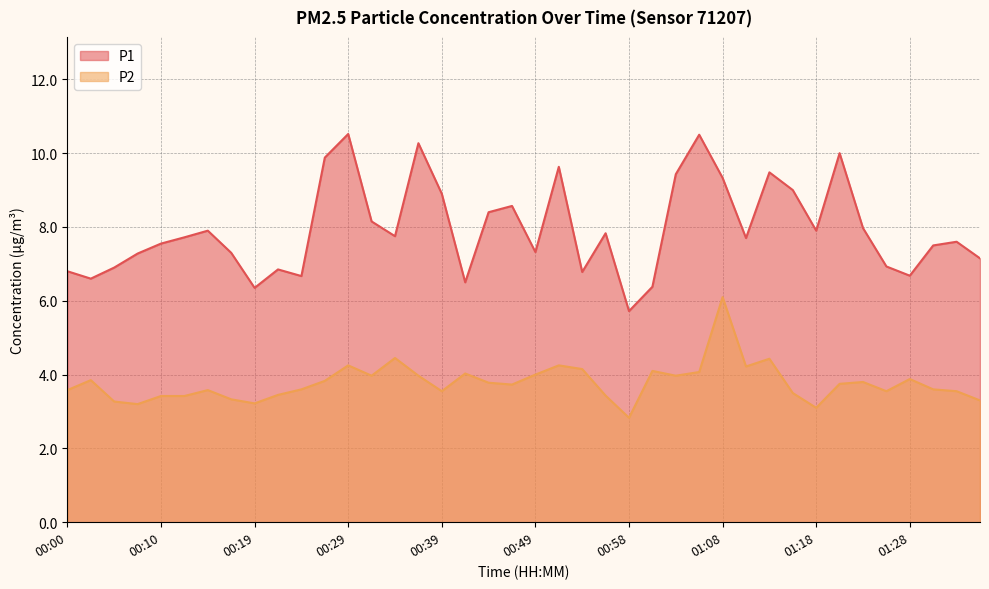

How many series are shown in this chart?

2